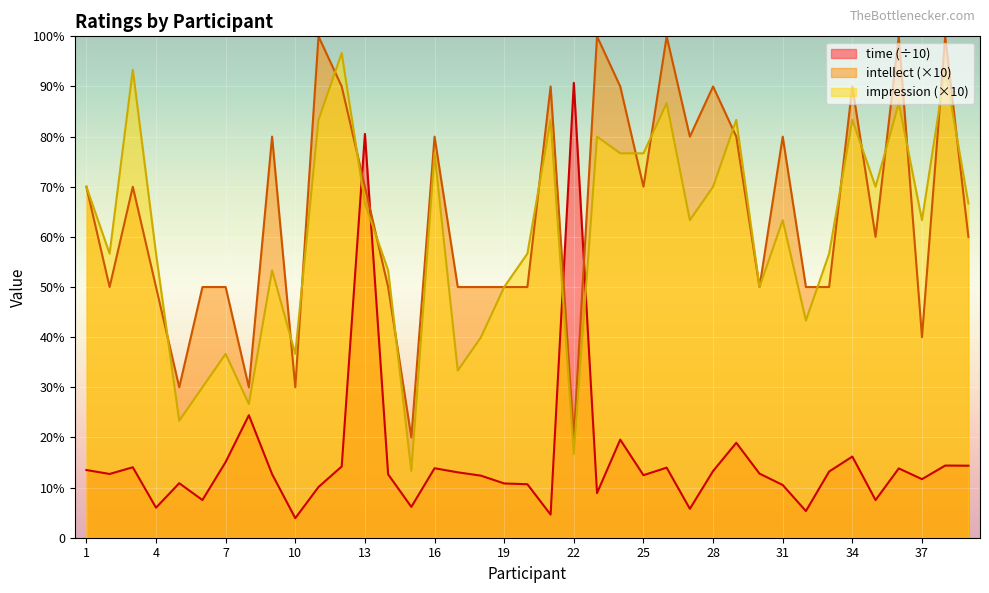

Which series has the largest total across all categories?

intellect (×10)